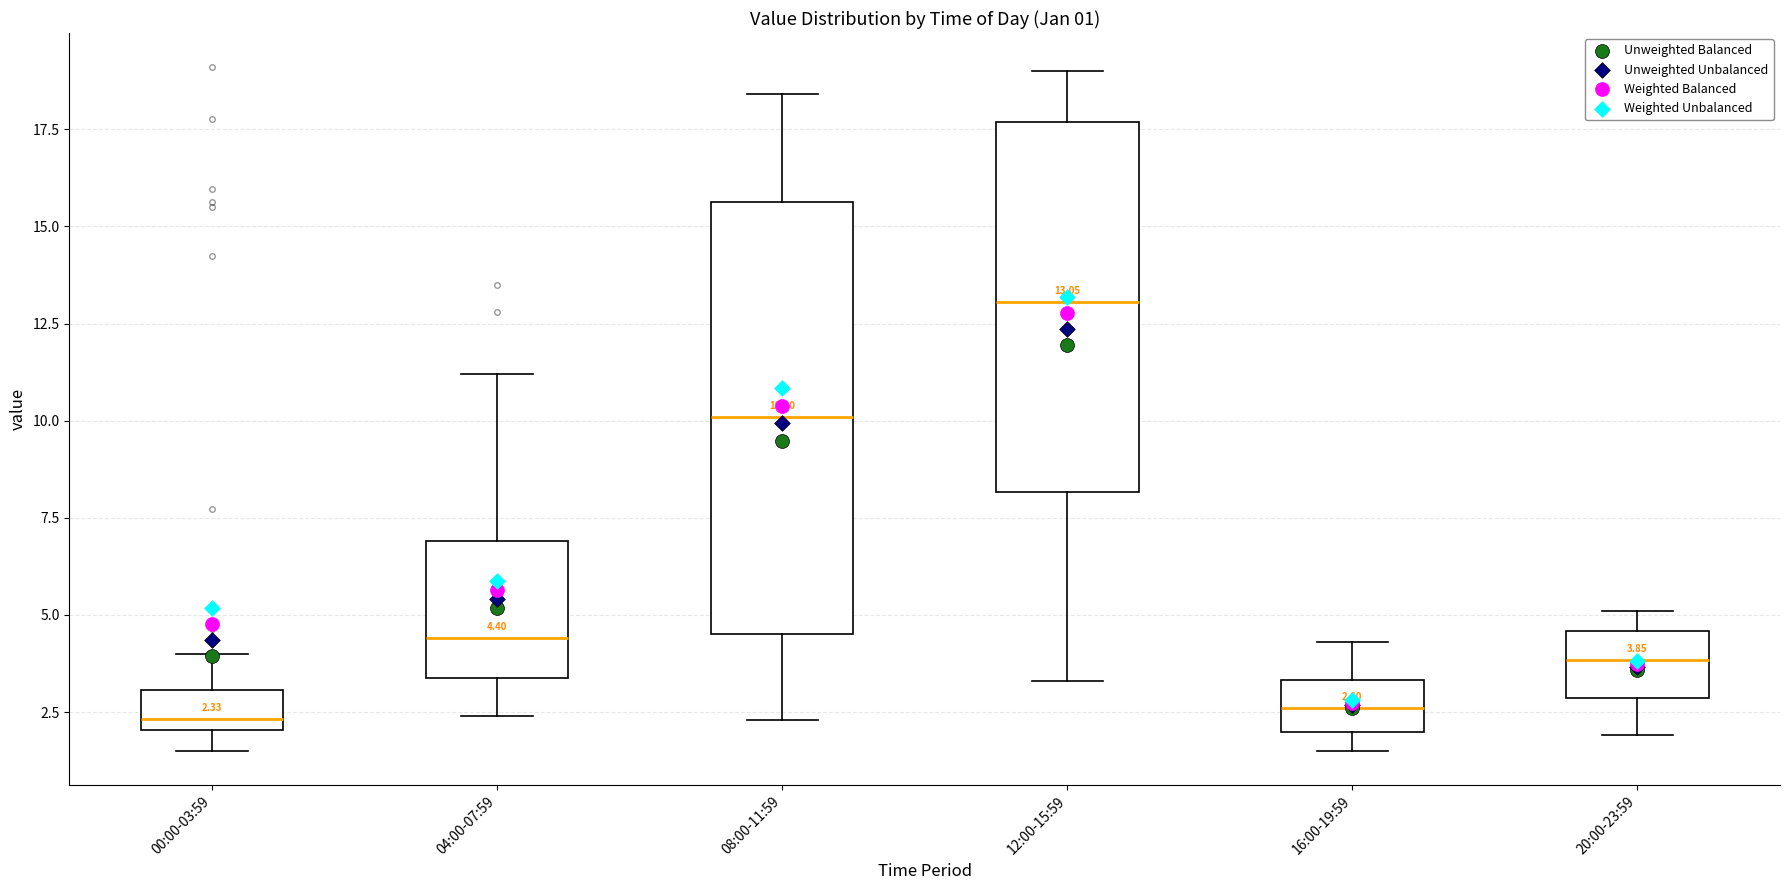

Which box is the tallest, from its lower edge to its upper edge?

08:00-11:59